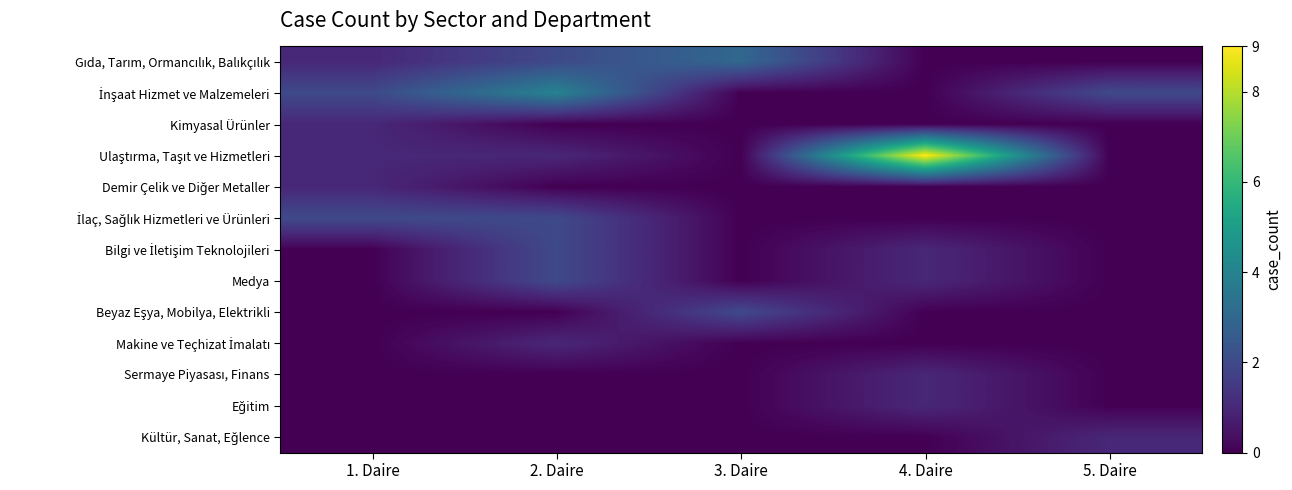

How many distinct data groups are displayed?

13